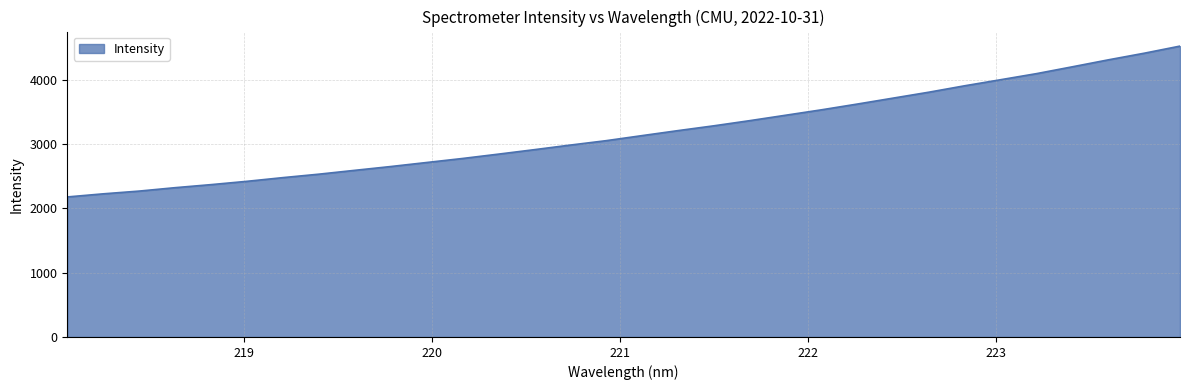

What is the maximum value shown in the chart?

4523.3